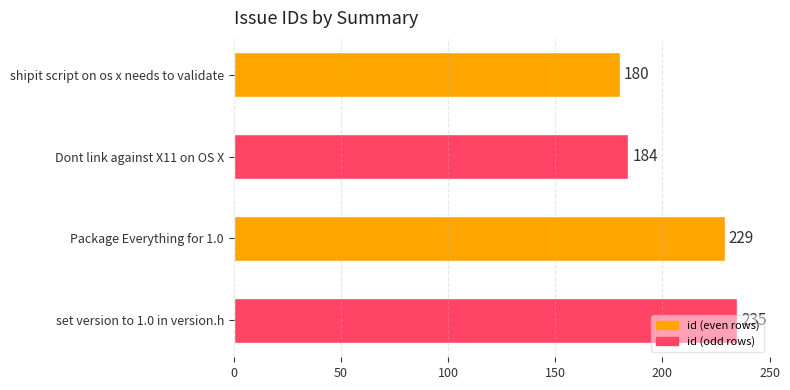

At which label is the value closest to 207?

Package Everything for 1.0